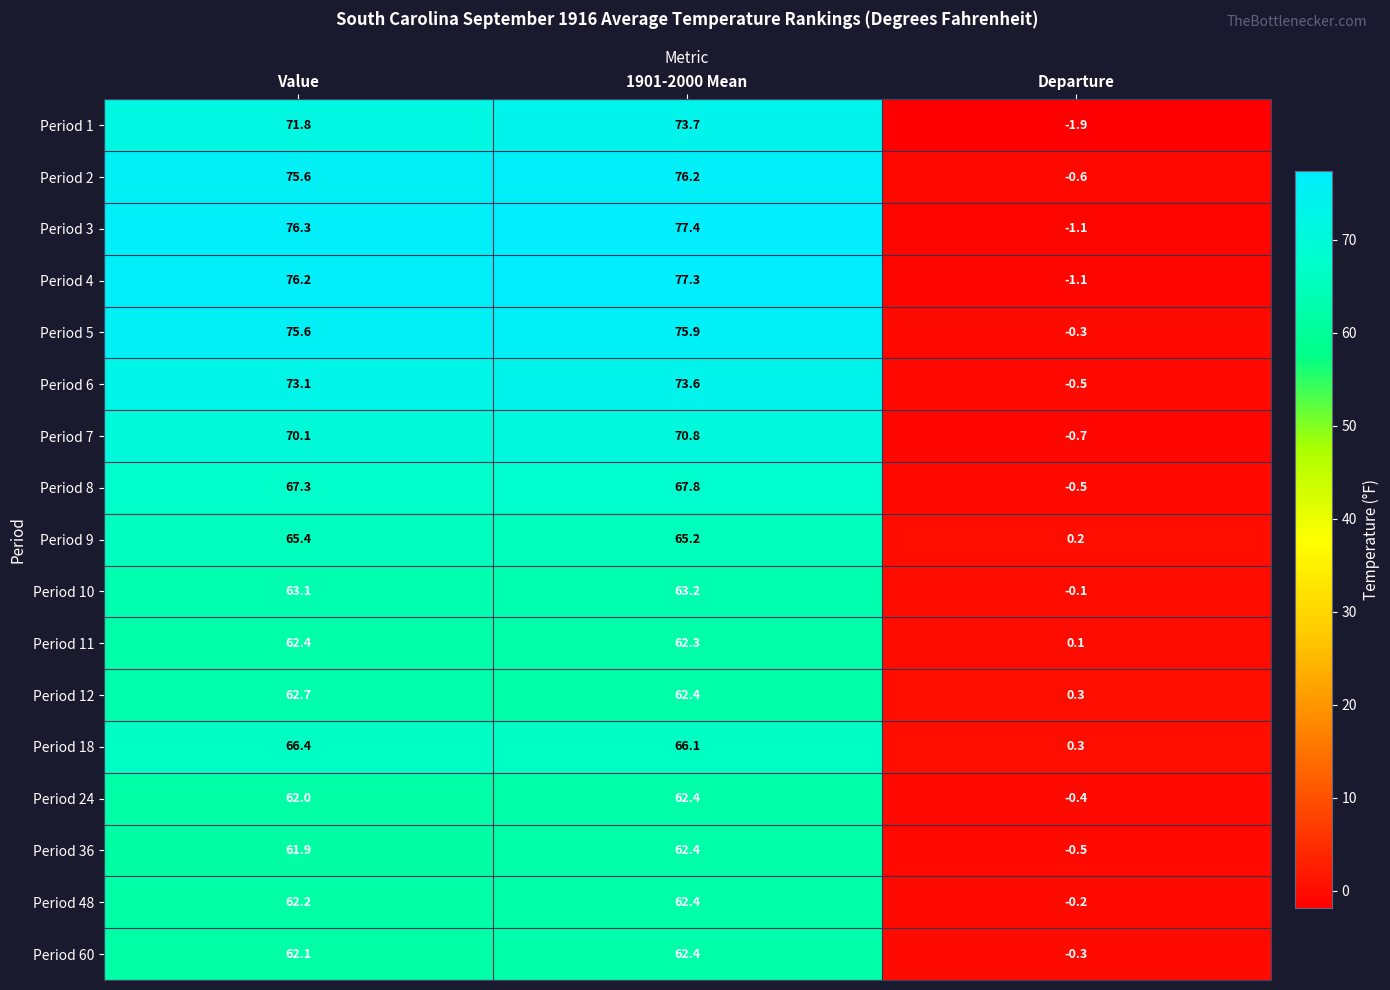

How many series are shown in this chart?

17